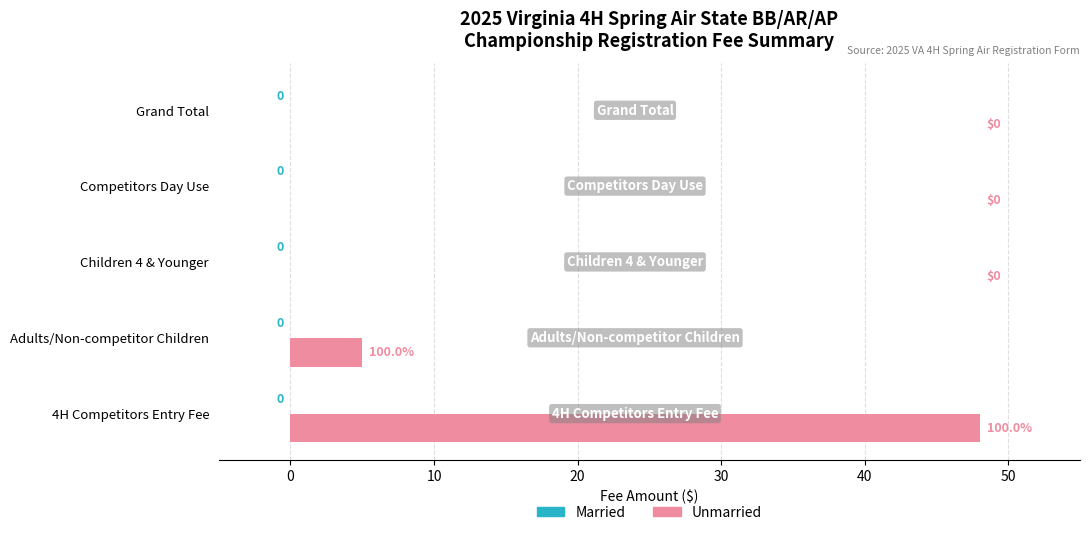

What is the change in value from Adults/Non-competitor Children to Children 4 & Younger?

-5